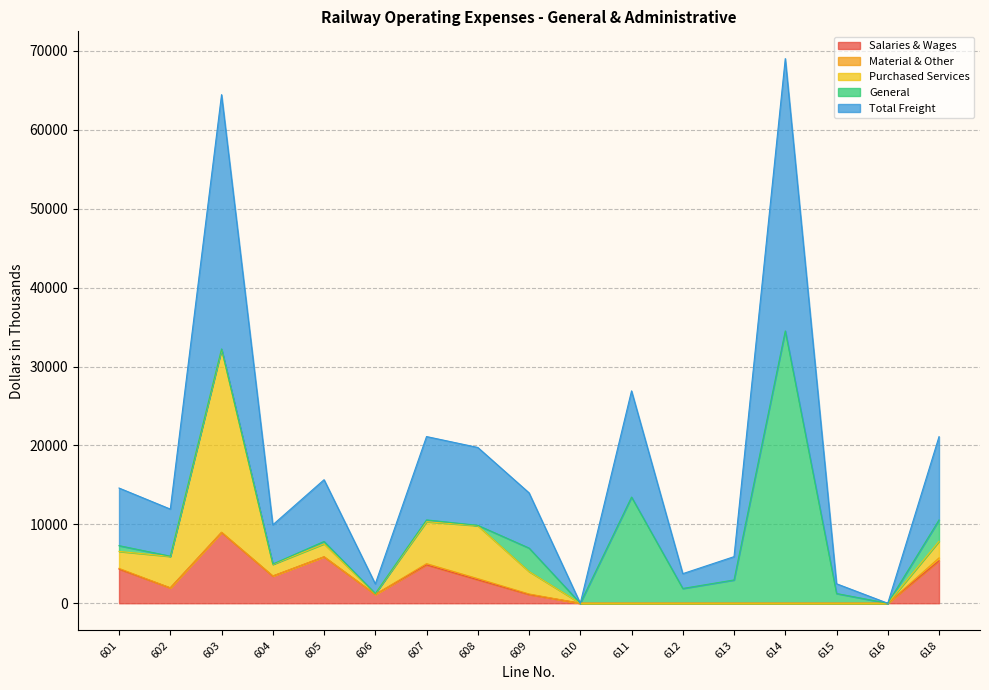

What is the average value of the Total Freight series?

8915